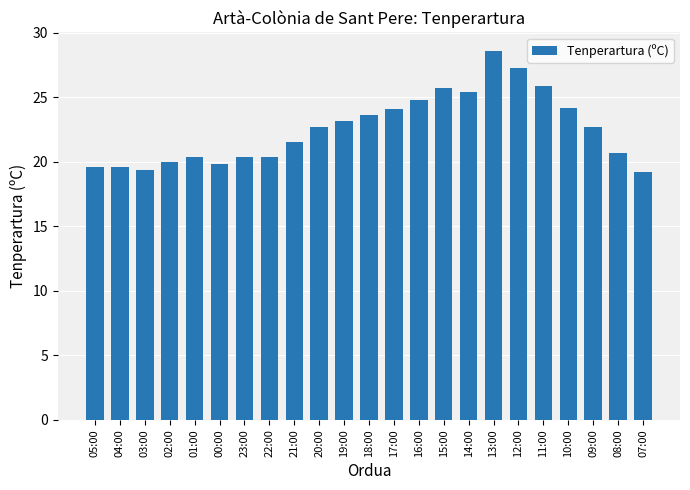

How many values exceed 22?

12